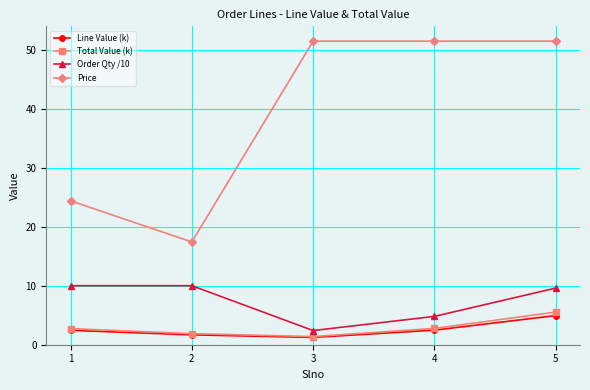

True or false: Price has more than 1 interior local peaks.

False